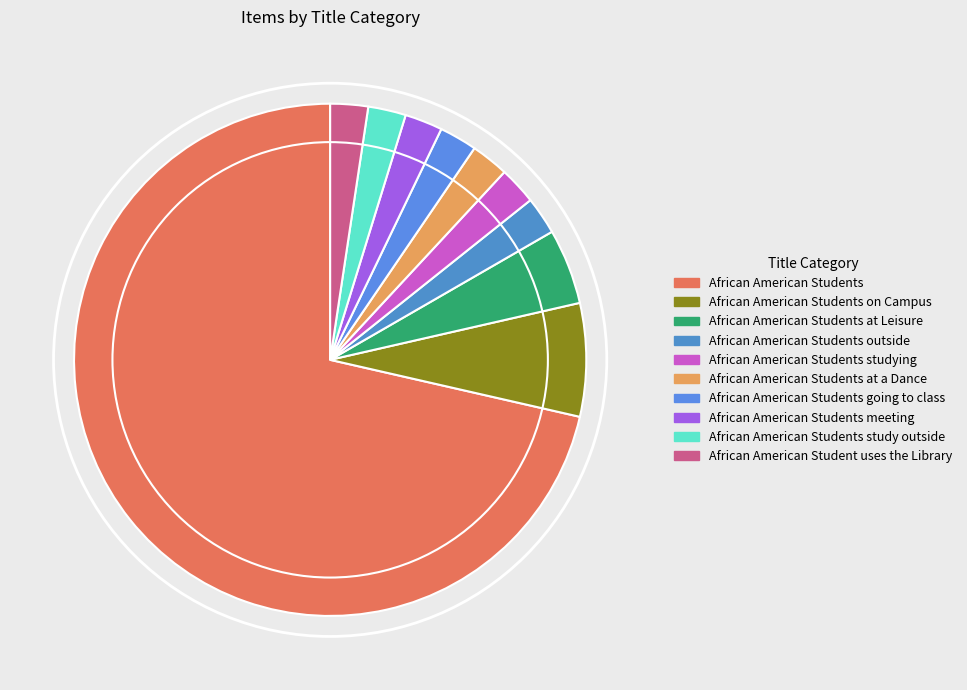

True or false: African American Students outside accounts for 8% of the total.

False